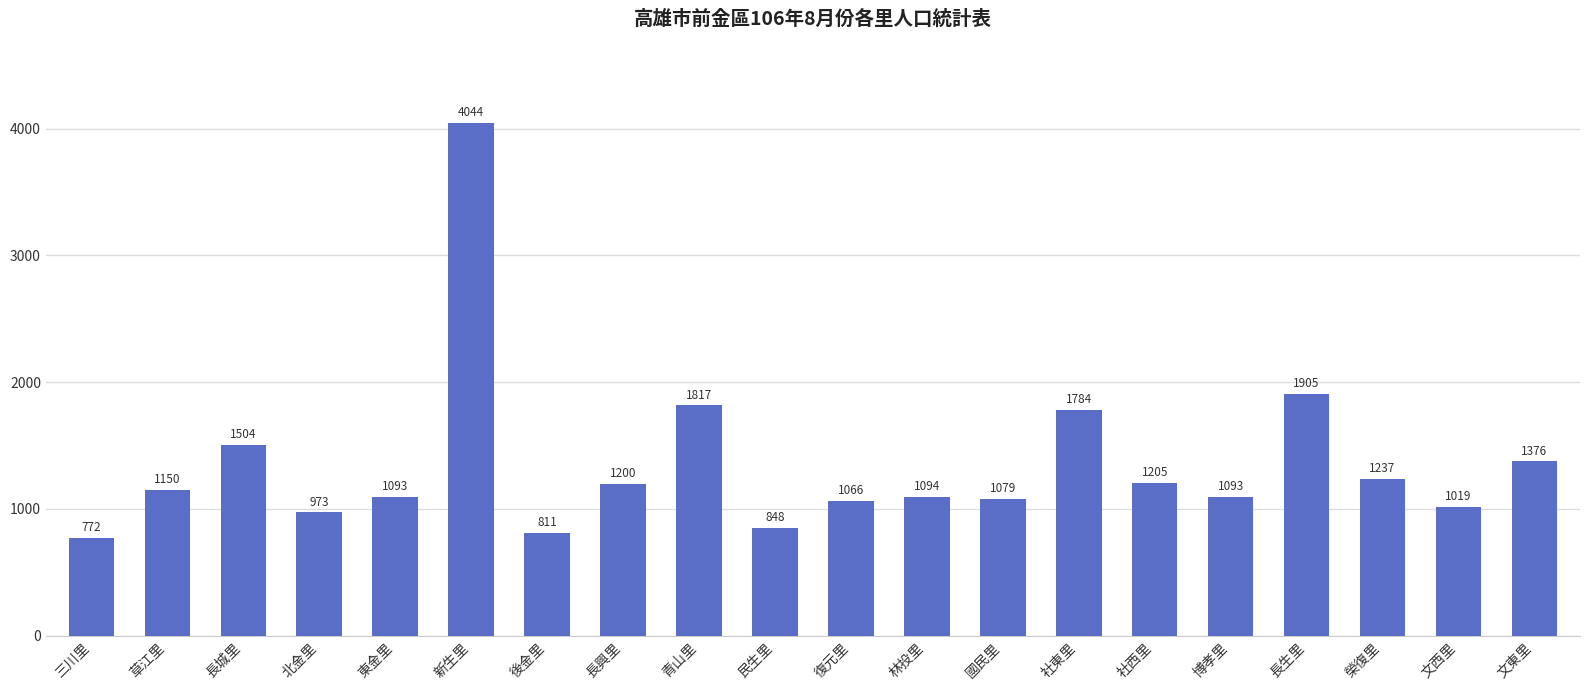

What is the change in value from 東金里 to 後金里?

-282